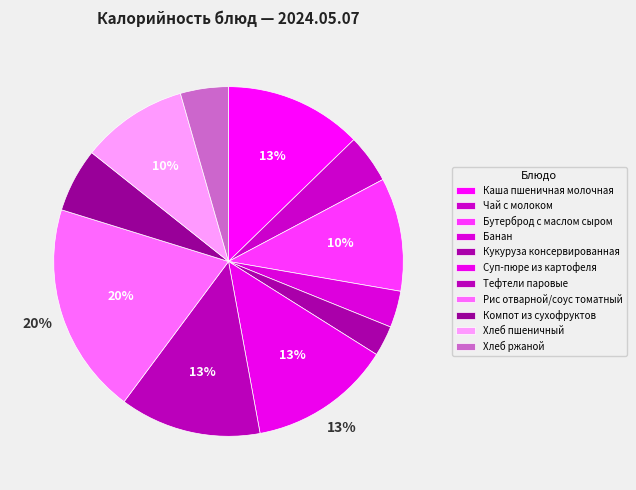

What is the change in value from Каша пшеничная молочная to Кукуруза консервированная?

-140.6